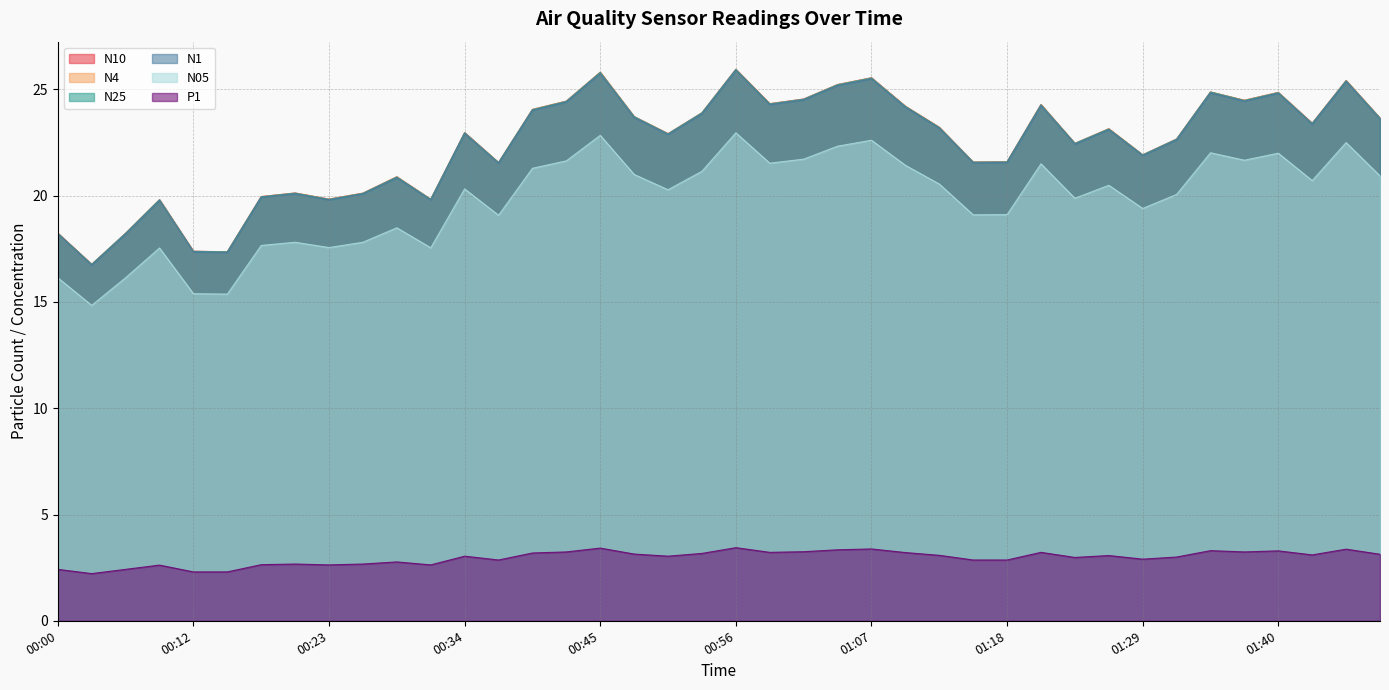

Is the value of N05 at 00:42 greater than the value of N10 at 01:43?

No